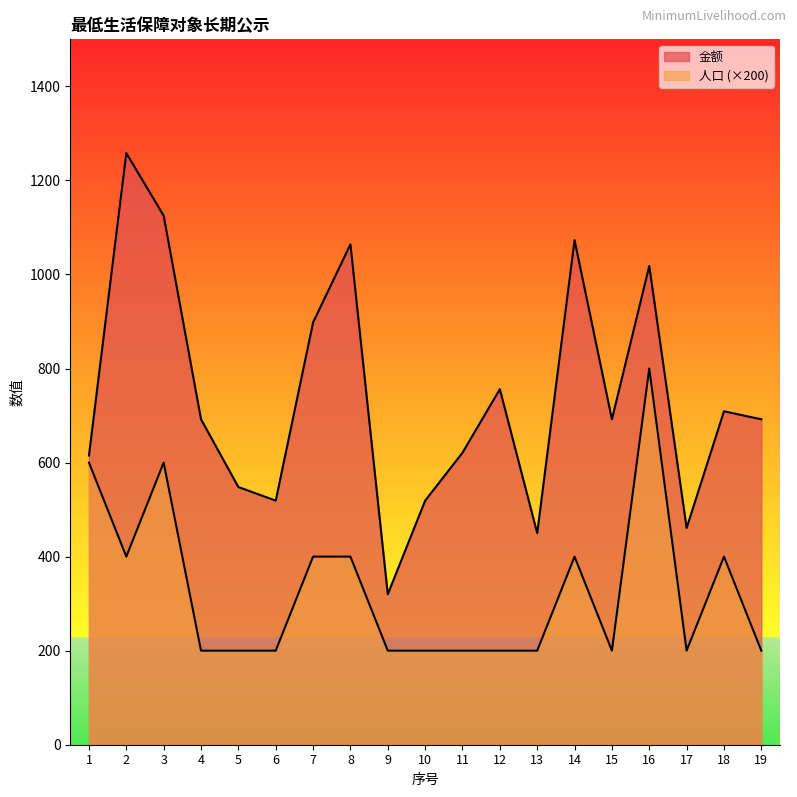

True or false: 人口 and 金额 intersect in this chart.

False